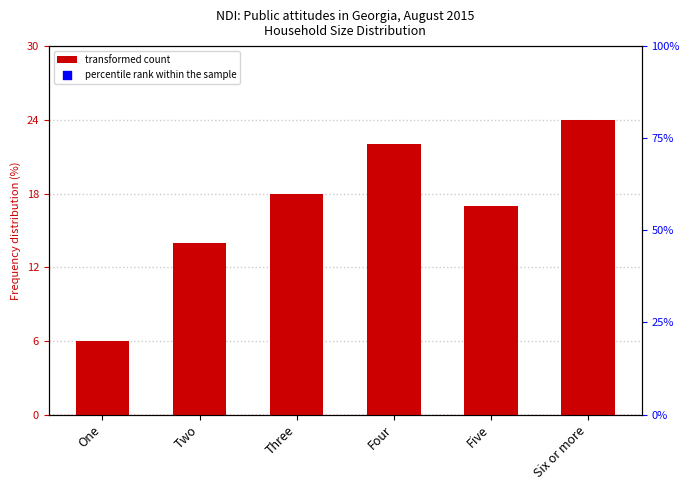

What is the change in value from Two to Five?

+3